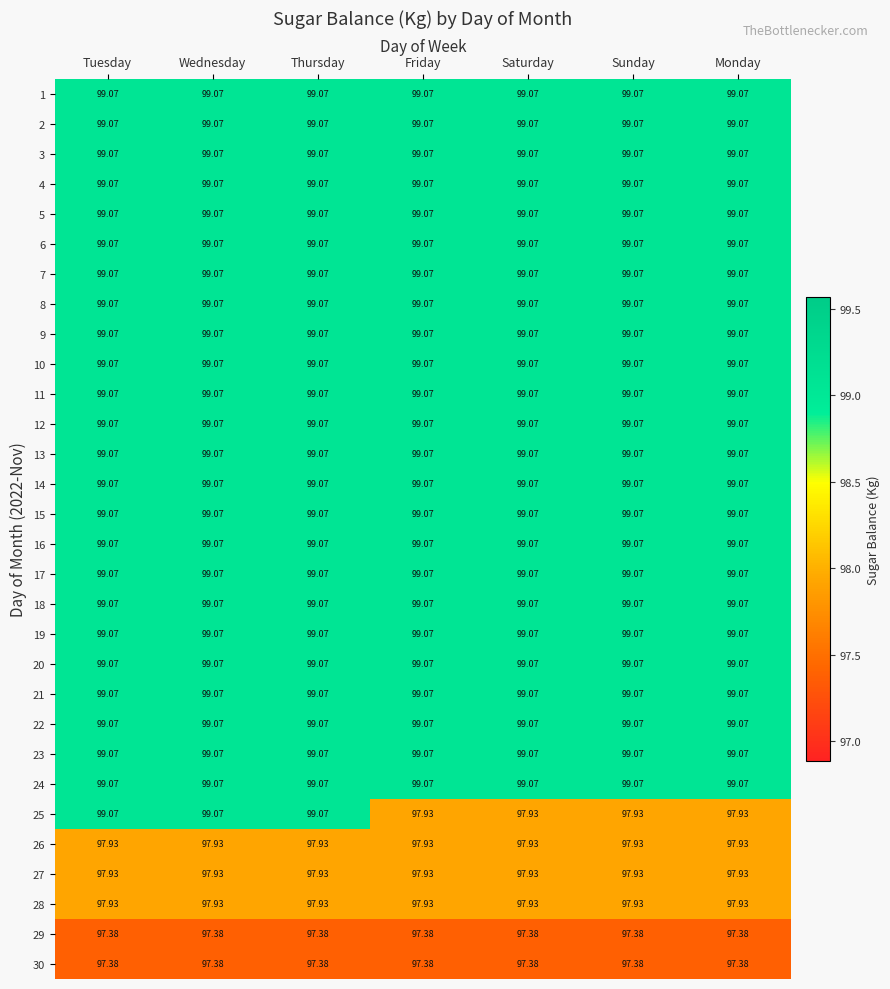

Is the value of 28 at Thursday greater than the value of 14 at Monday?

No